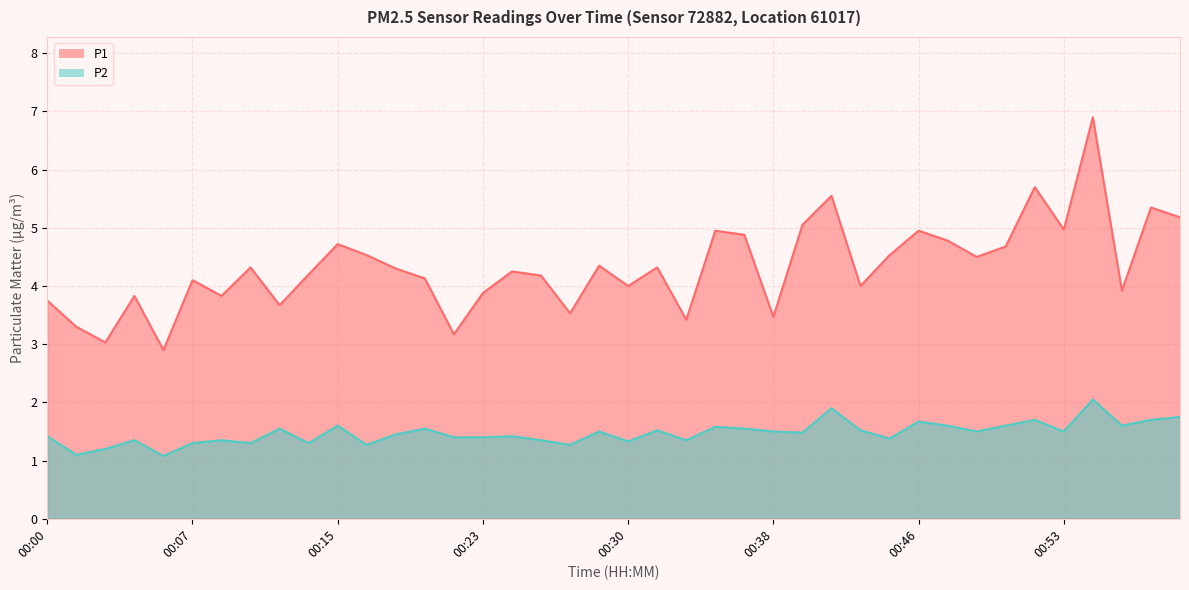

How many categories are shown in the chart?

40